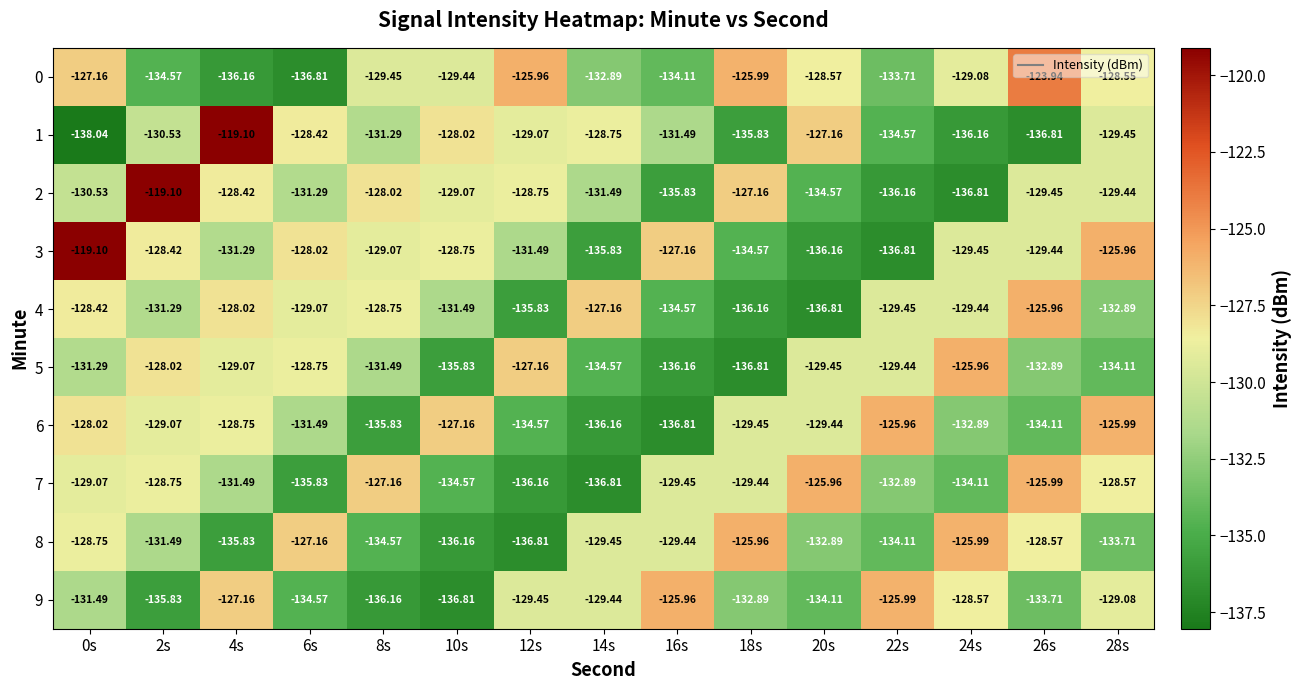

Which series changed the most between 8s and 26s?

8